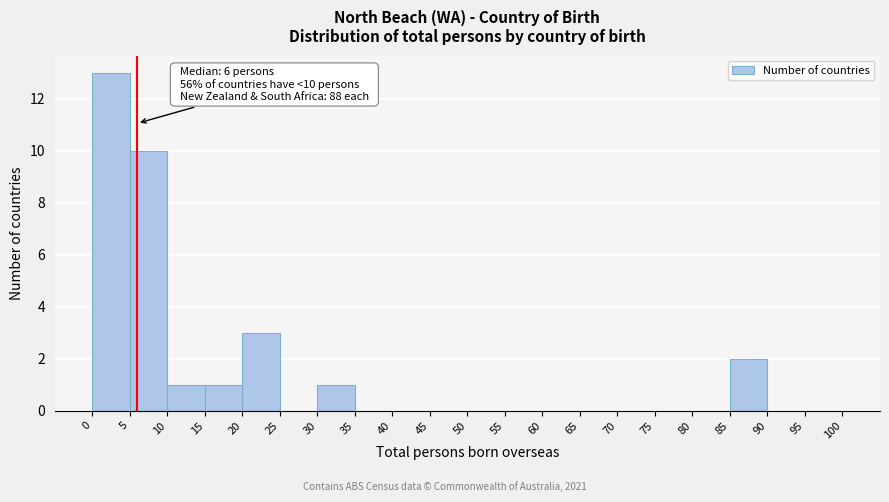

Over which range of the x-axis is the bar tallest?

0 to 5